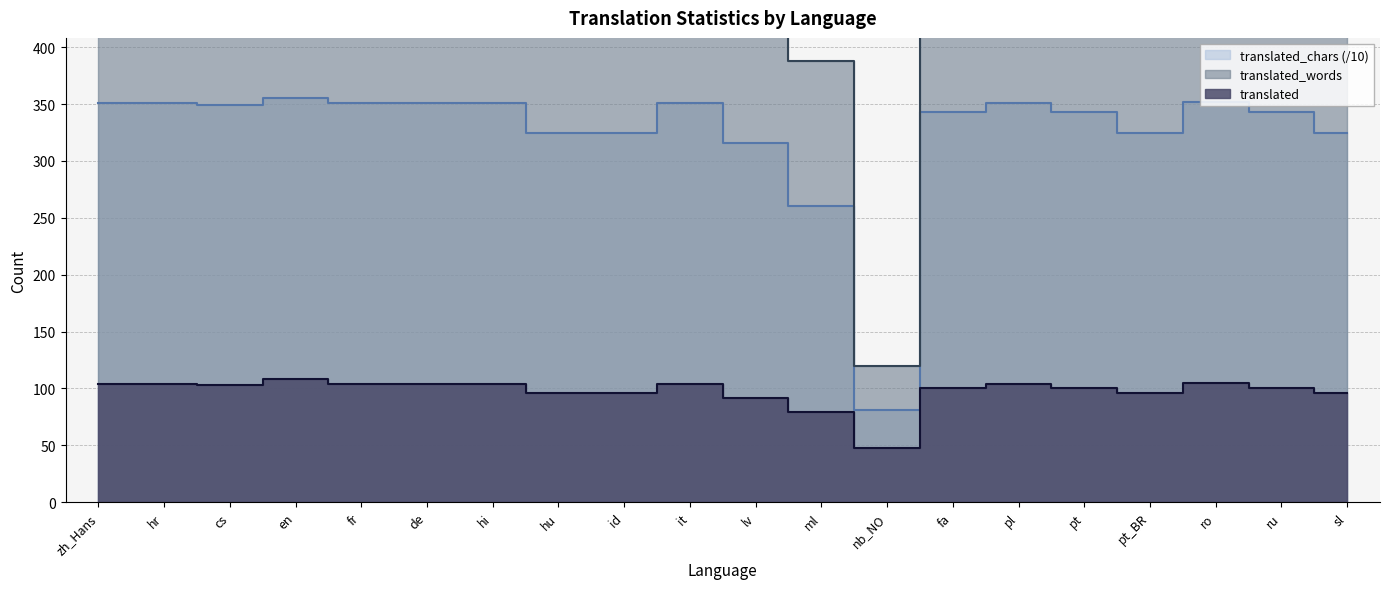

Which series has the largest total across all categories?

translated_words